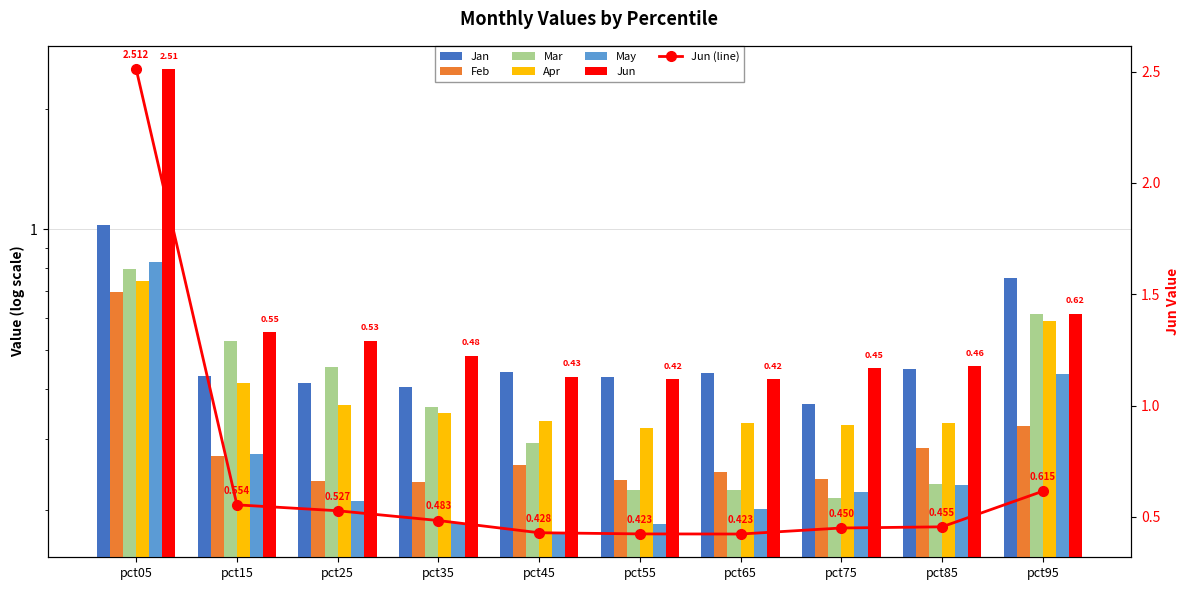

At how many categories does at least one series exceed 0?

10